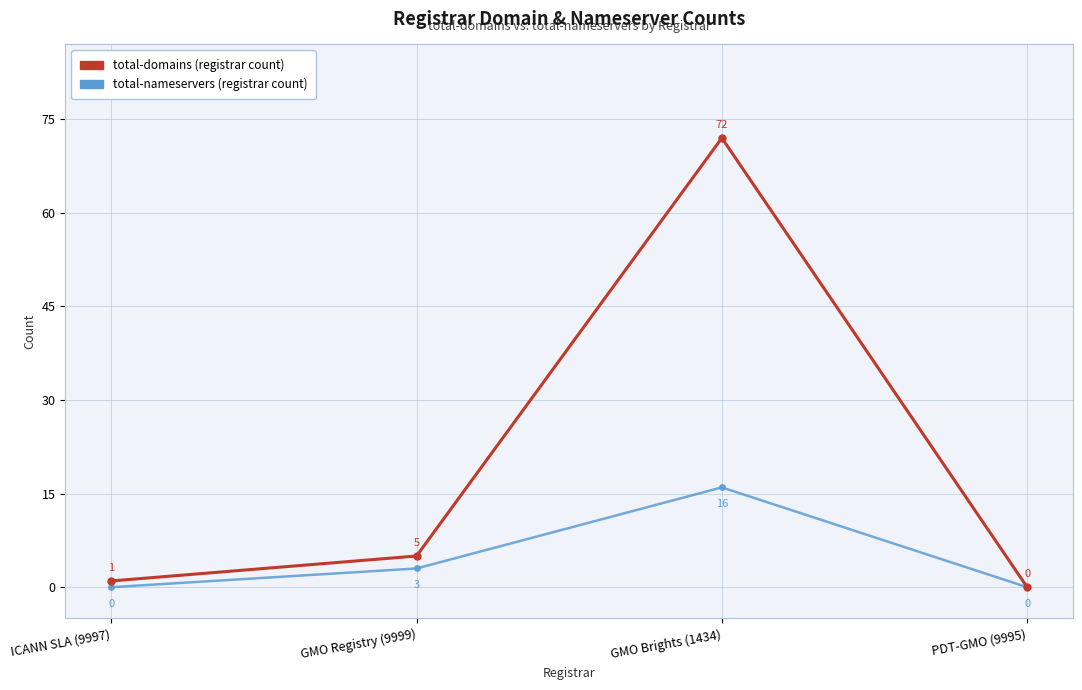

What is the greatest value displayed?

72